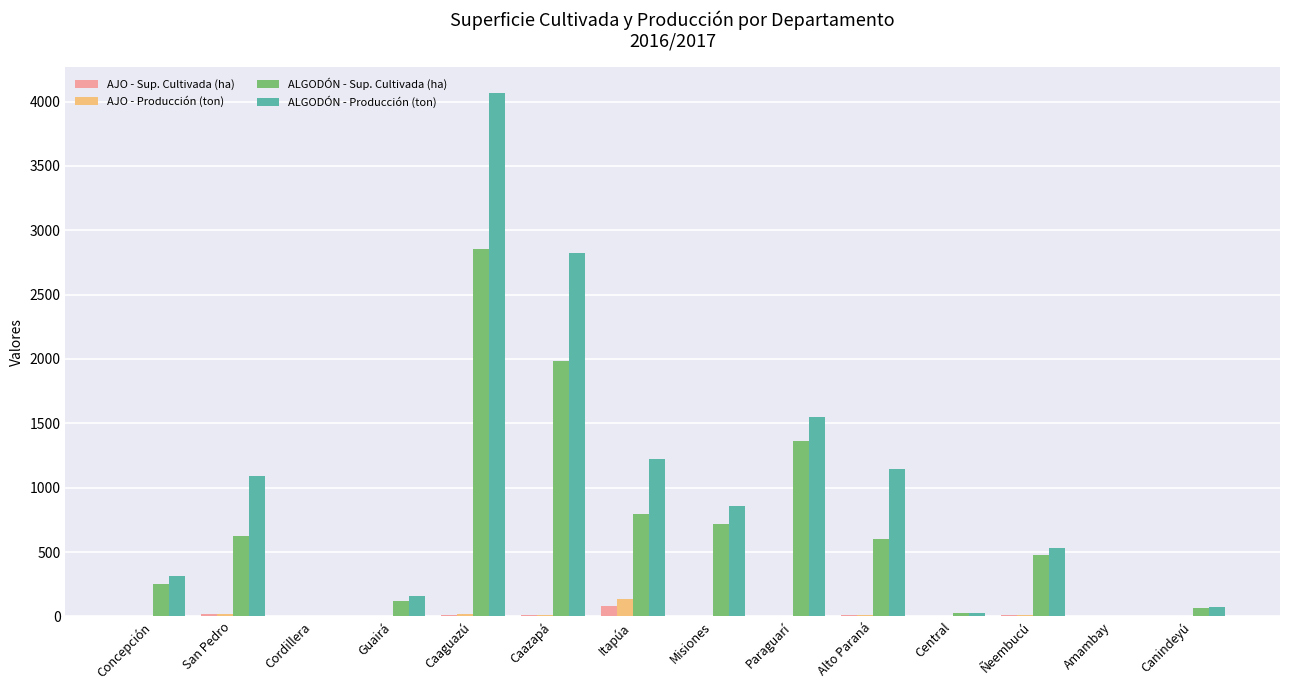

Between Caazapá and Alto Paraná, which series saw the biggest shift?

ALGODÓN - Producción (ton)